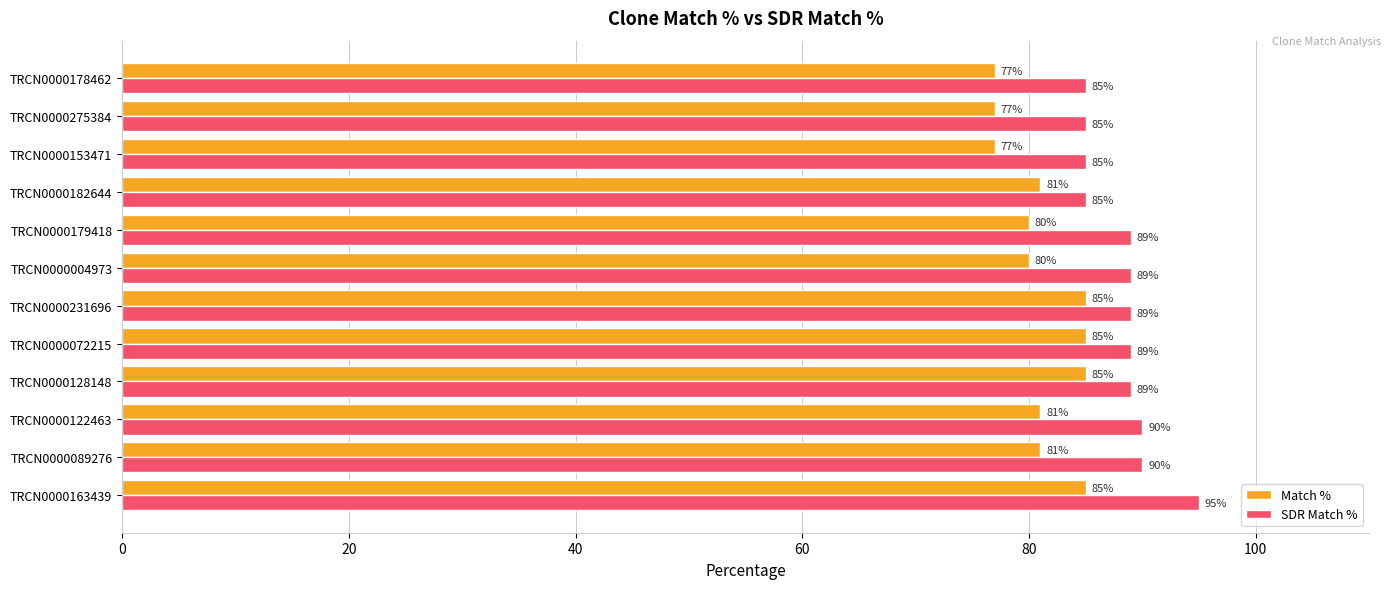

The SDR Match % series shows 114 at TRCN0000275384. True or false?

False